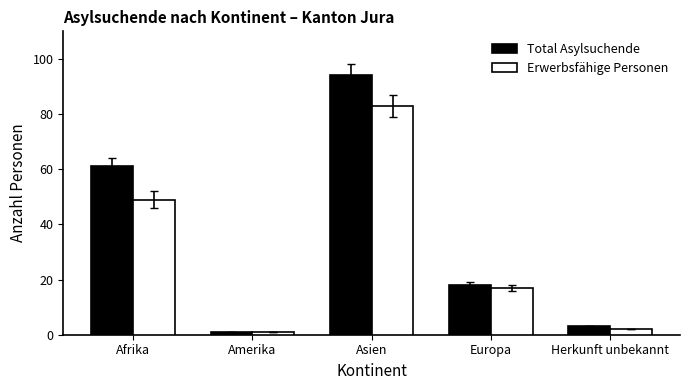

What is the average value of the Erwerbsfähige Personen series?

30